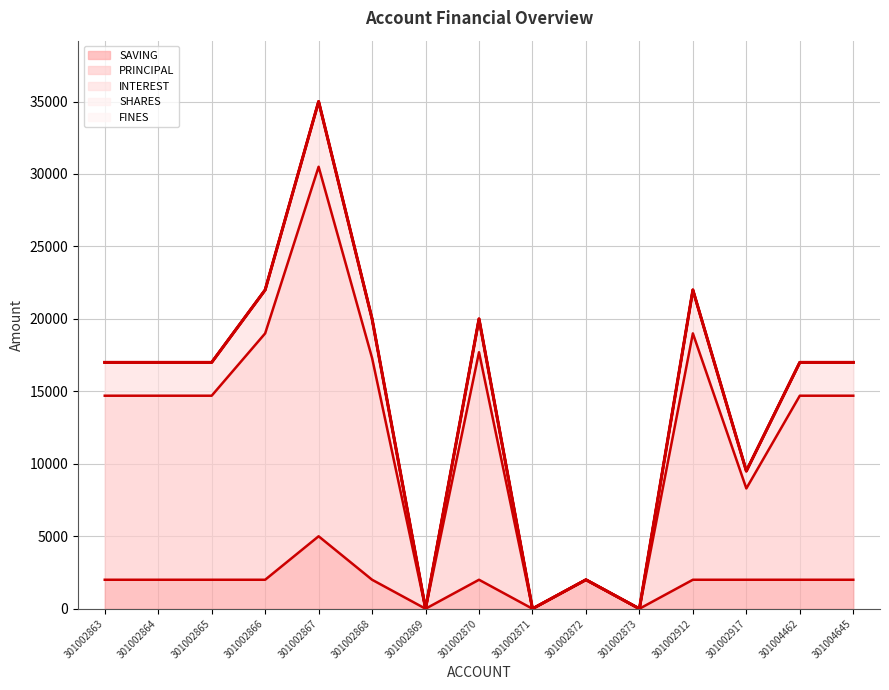

Rank the series at 301002863 from highest to lowest value.

PRINCIPAL, INTEREST, SAVING